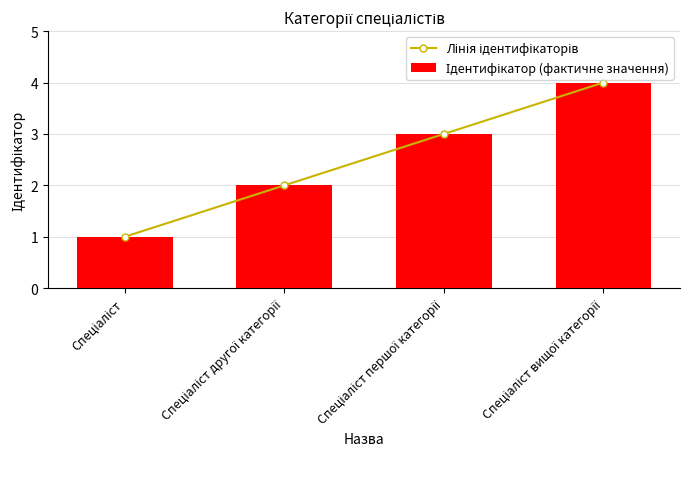

What is the sum of the Ідентифікатор (фактичне значення) values at Спеціаліст вищої категорії and Спеціаліст?

5